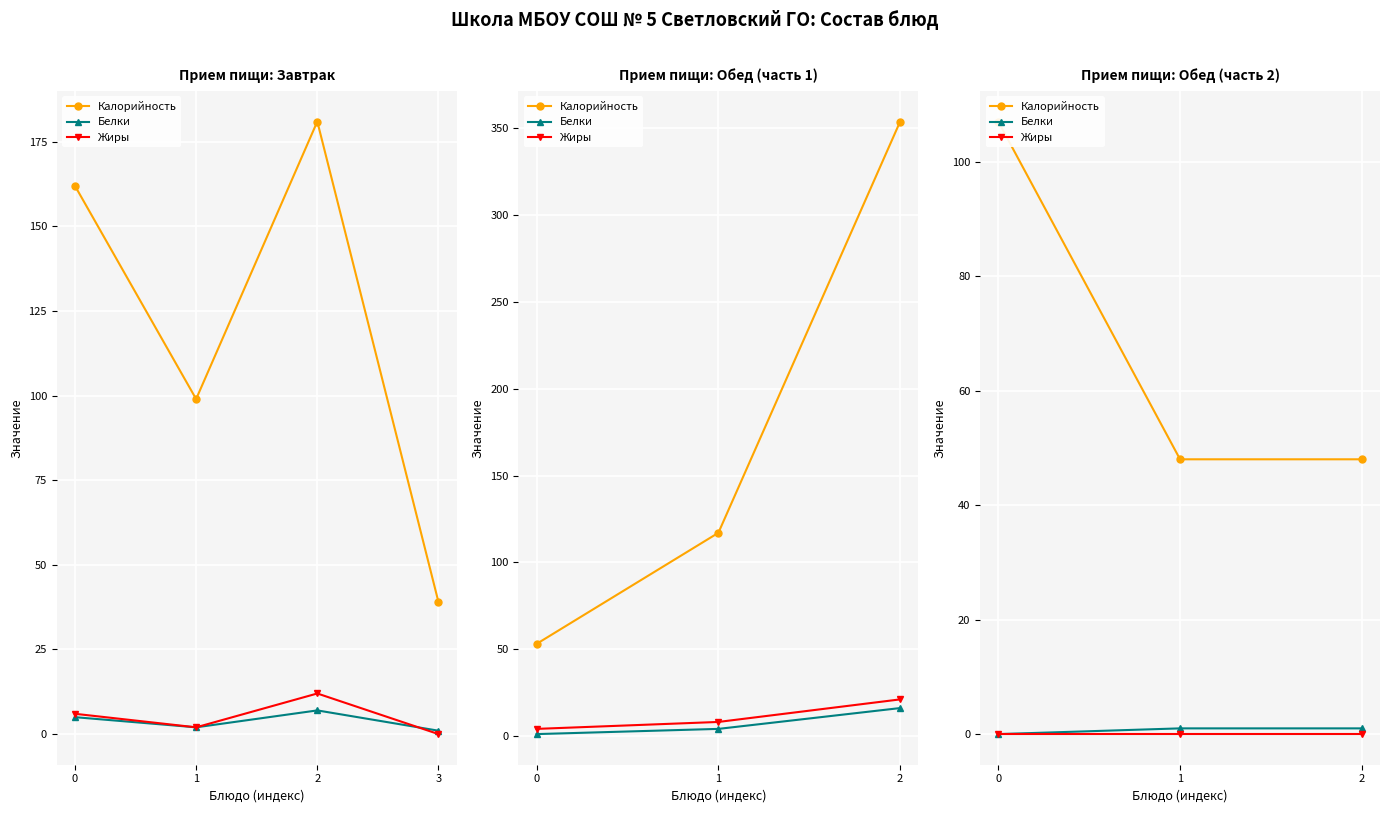

How many data points does each series have?

3